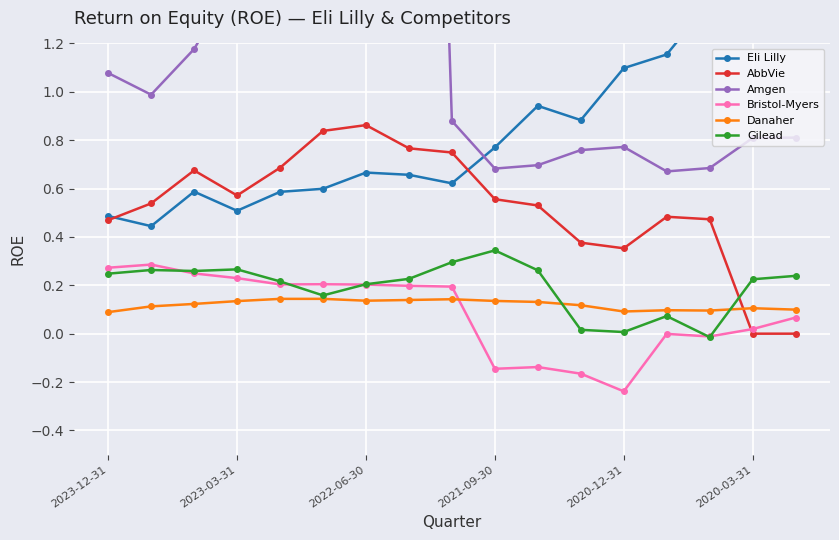

True or false: AbbVie and Amgen cross at least once.

False